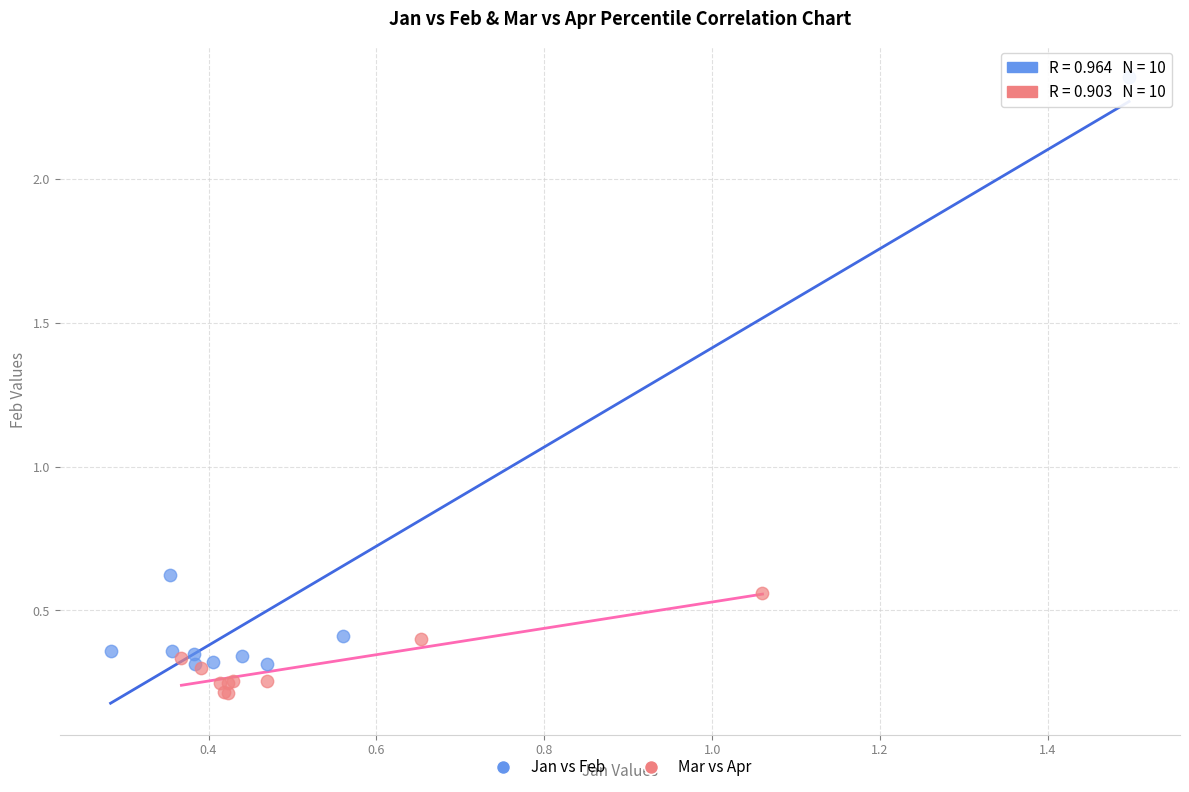

Which series reaches the minimum Y coordinate?

Mar vs Apr